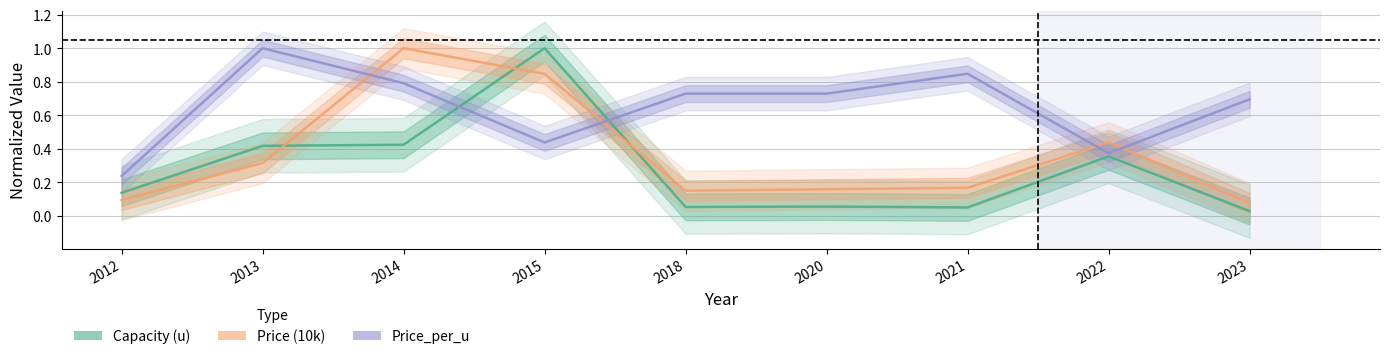

What is the difference between the Price_per_u values at 2015 and 2022?

0.1